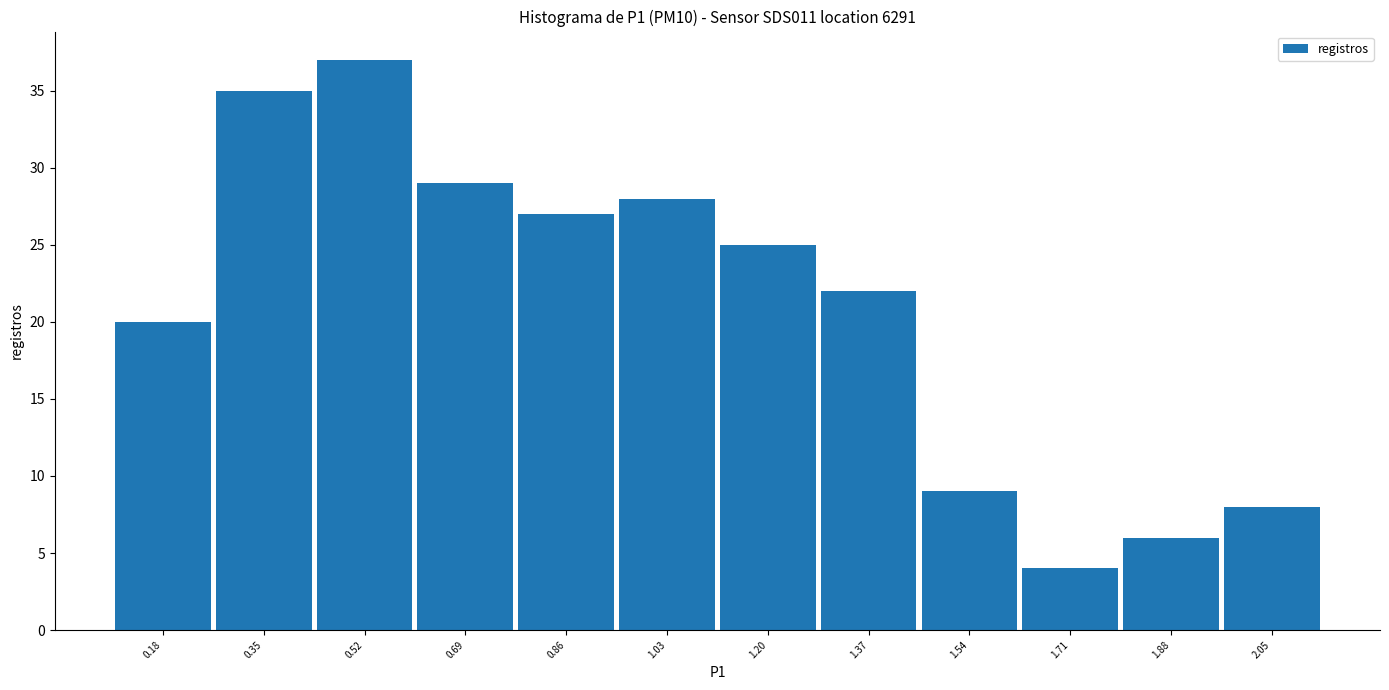

Reading left to right, transcribe this chart: for each bar, give the range it covers on the x-axis and its height. Neither the bar edges nor the heights are printed on the chart, so give them approximately, as read against the axes.

0.10 to 0.26: 20
0.26 to 0.44: 35
0.44 to 0.60: 37
0.60 to 0.78: 29
0.78 to 0.94: 27
0.94 to 1.12: 28
1.12 to 1.28: 25
1.28 to 1.46: 22
1.46 to 1.62: 9
1.62 to 1.80: 4
1.80 to 1.96: 6
1.96 to 2.14: 8